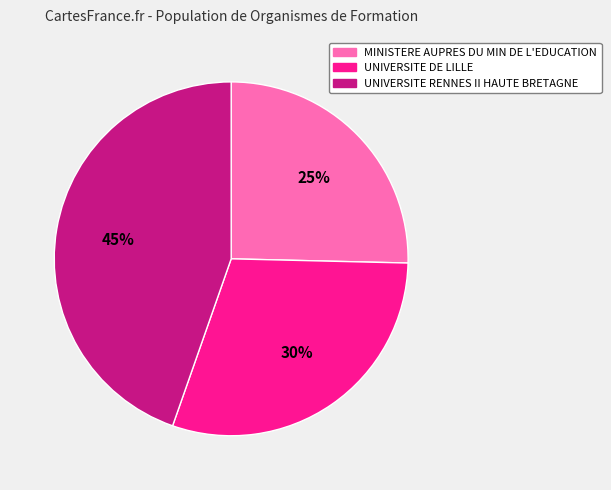

Does any single category account for the majority?

No